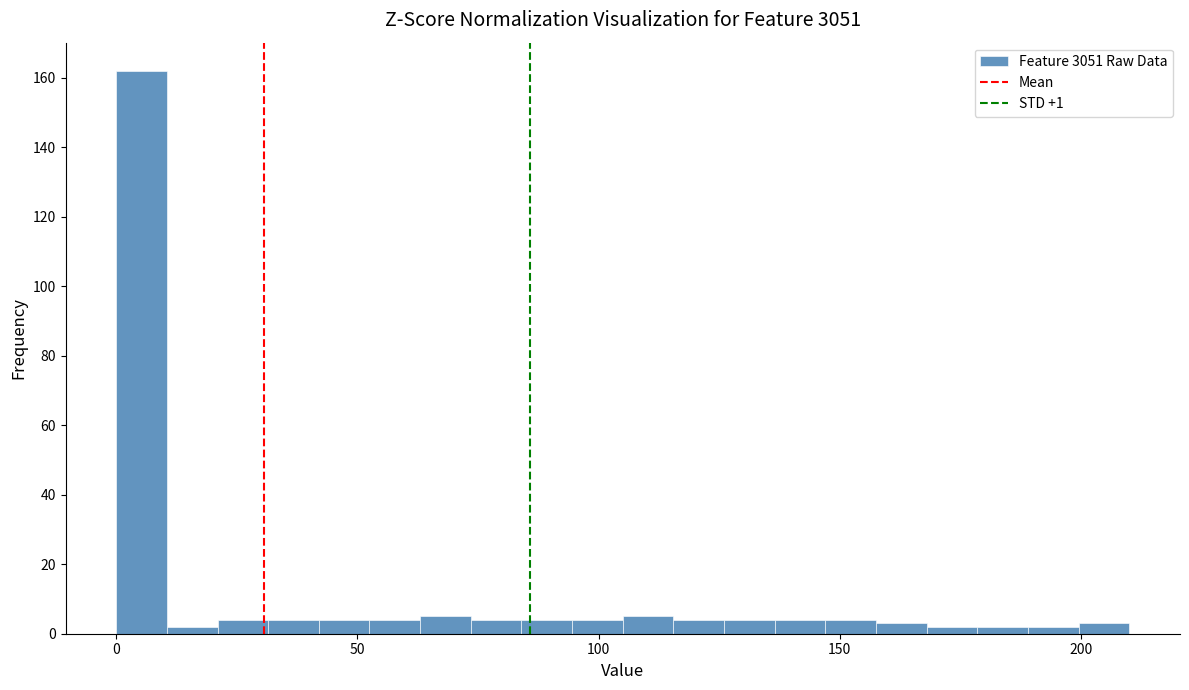

Read against the x-axis, roughly where is the centre of the tallest bar?

5